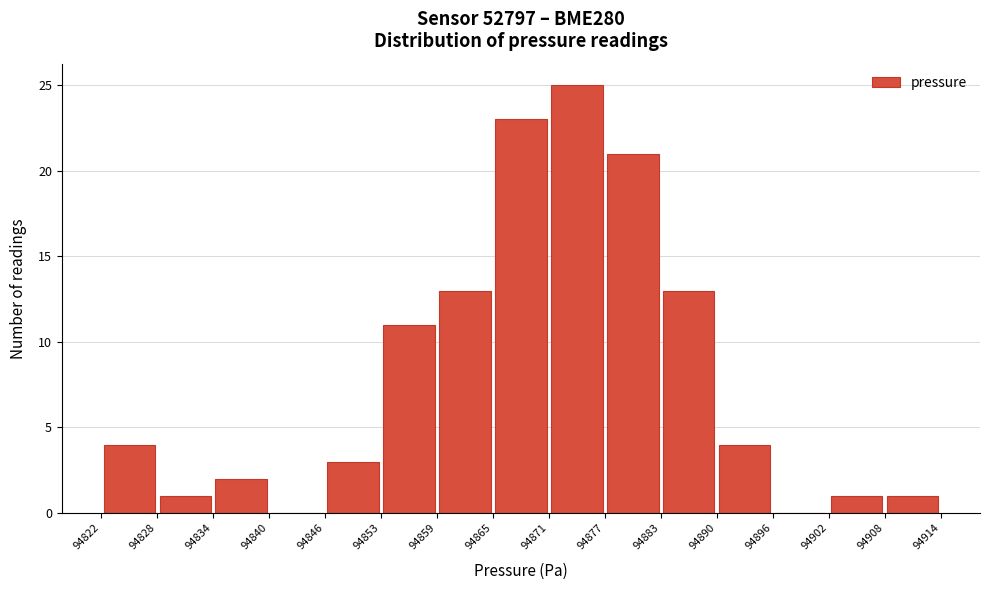

How tall is the bar that spans 94890 to 94896 on the x-axis? The values are not printed on the chart, so give them approximately, as read against the axis.

4